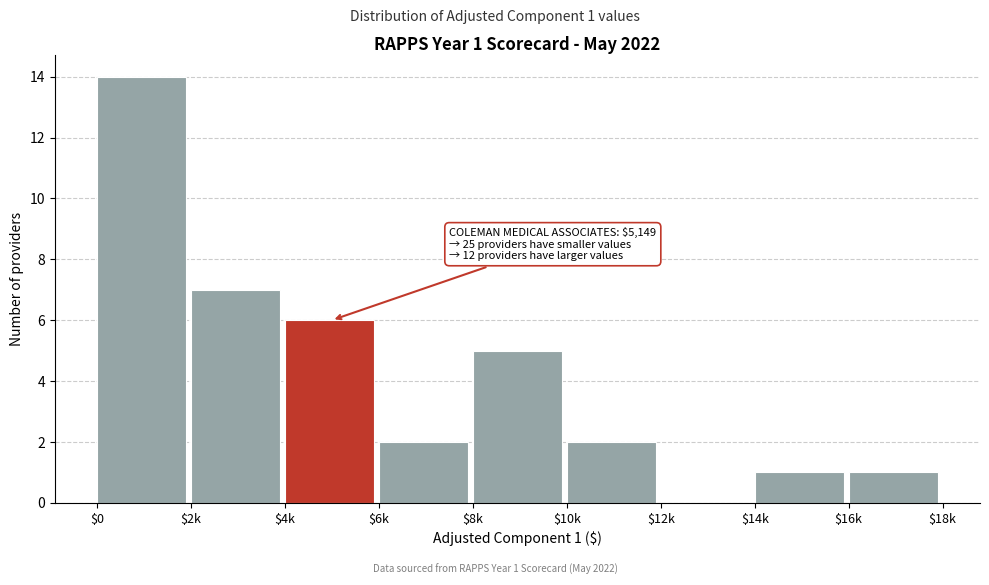

Which category has the highest value across all series?

$0